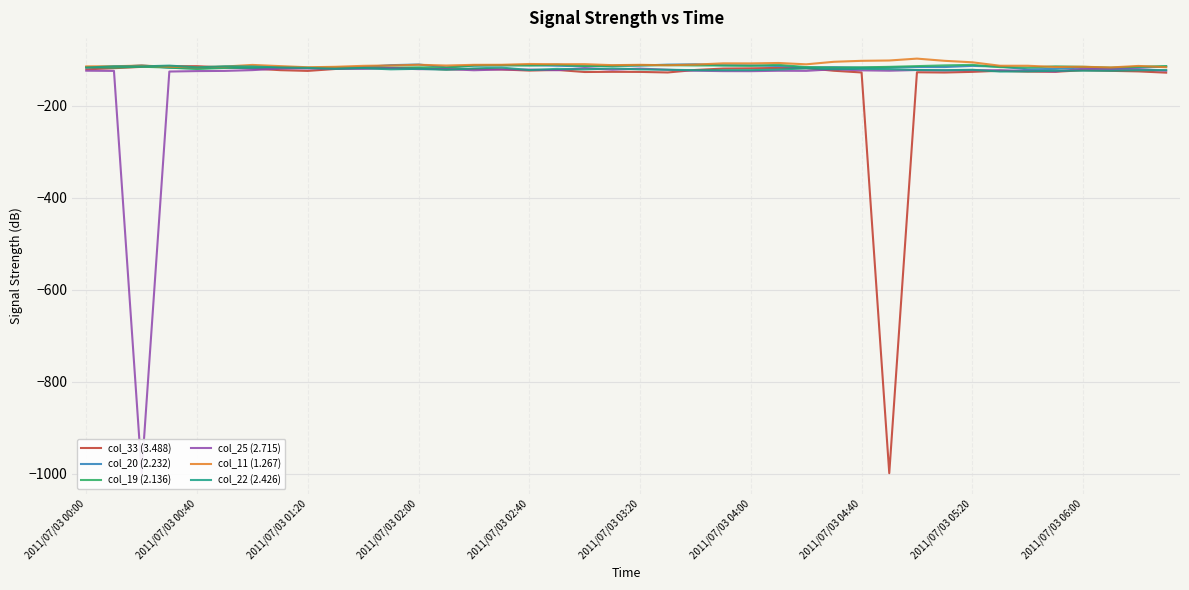

The col_33 (3.488) series shows -230.0 at 39. True or false?

False